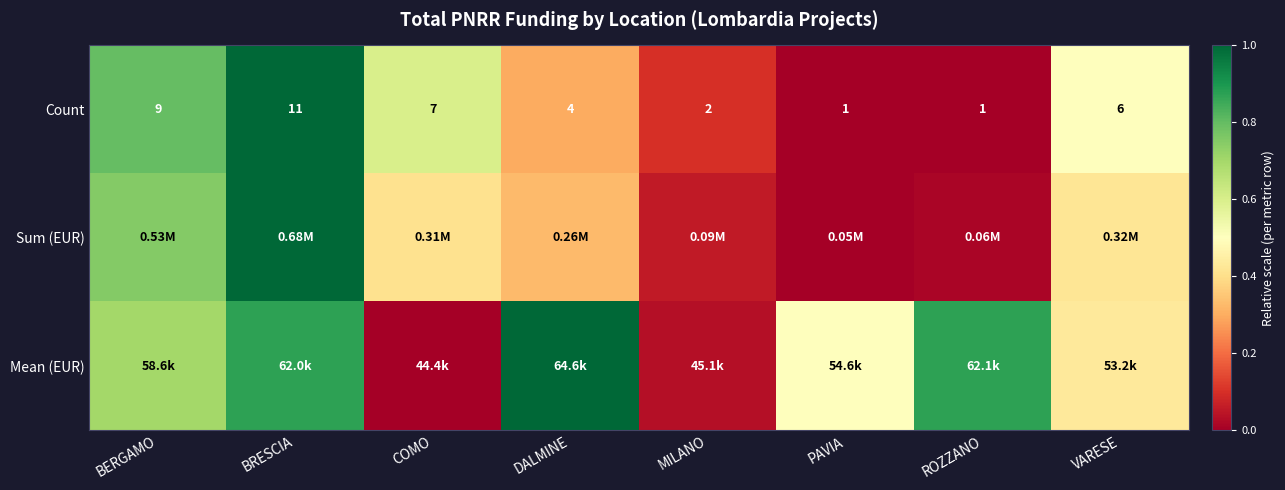

At which label does Count first exceed 6?

BERGAMO